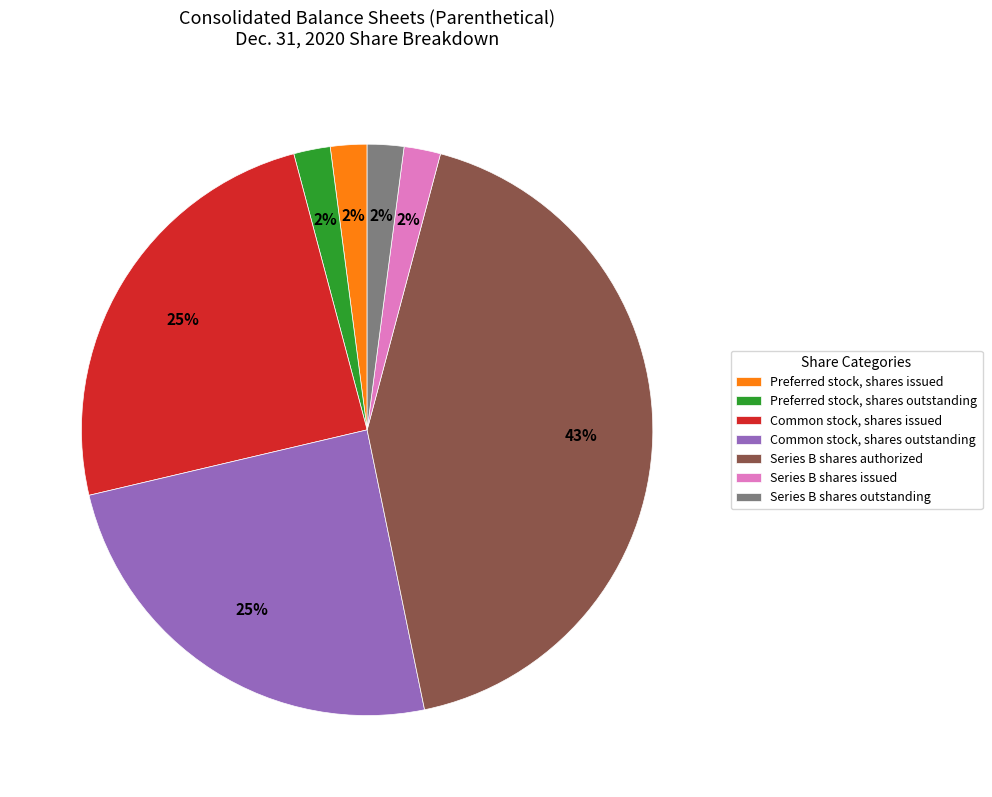

Does Preferred stock, shares issued account for over 50% of the chart?

No